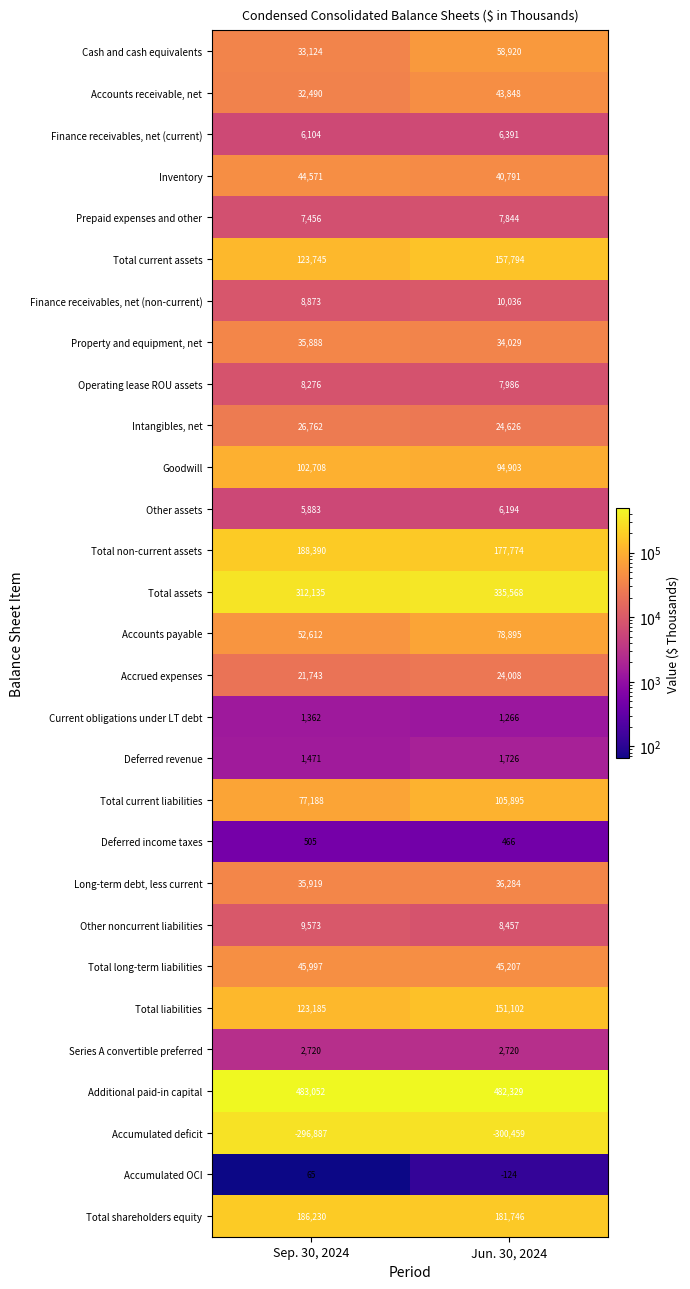

What is the approximate value of Total current assets at Jun. 30, 2024?

157794